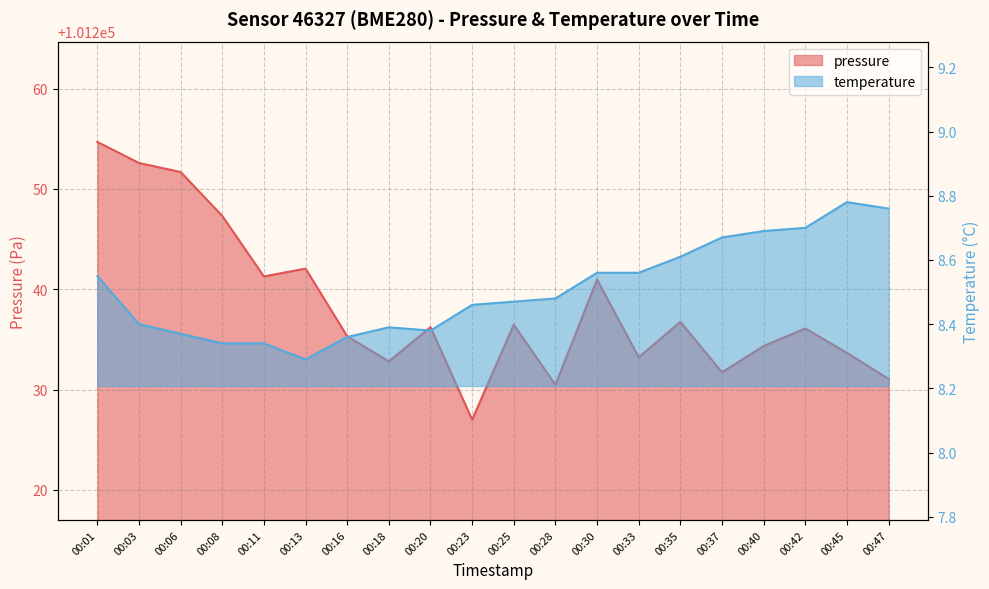

Which series changed the most between 00:13 and 00:45?

pressure